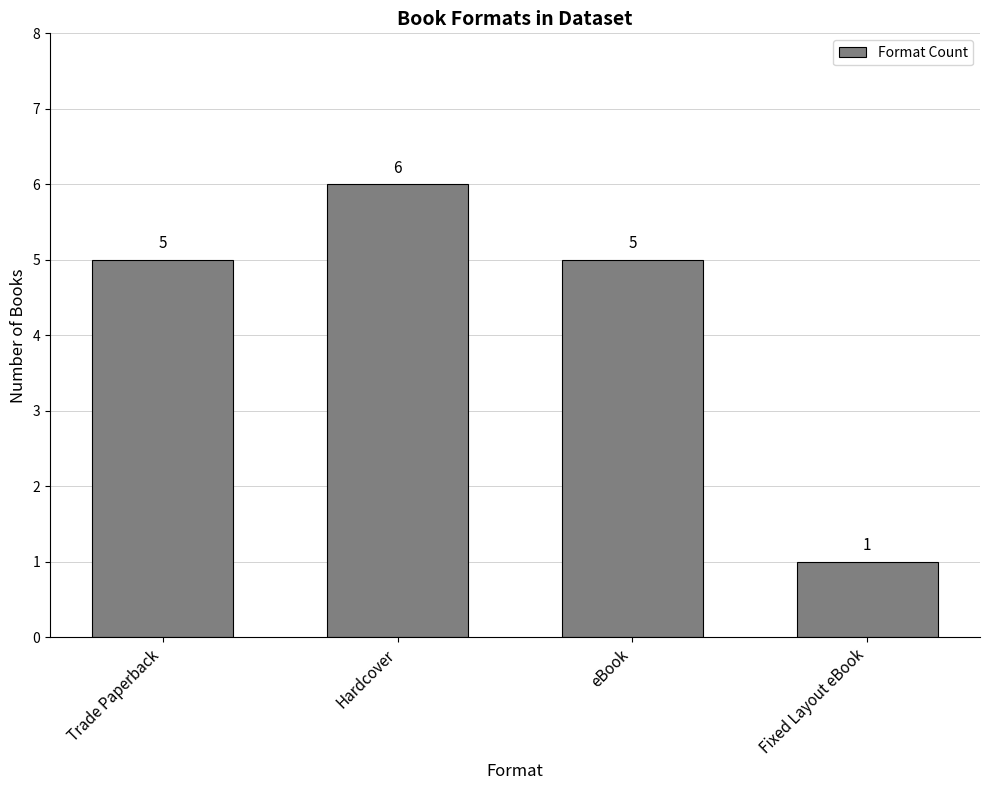

Reading left to right, transcribe all the data shown in this chart.

Trade Paperback=5	Hardcover=6	eBook=5	Fixed Layout eBook=1